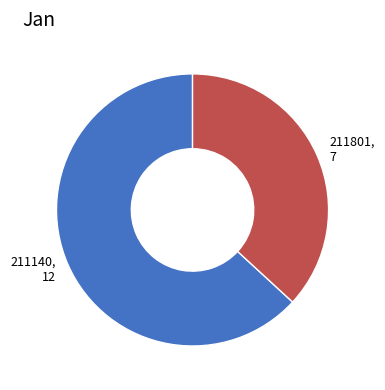

Rank the categories by value from highest to lowest.

211140, 211801